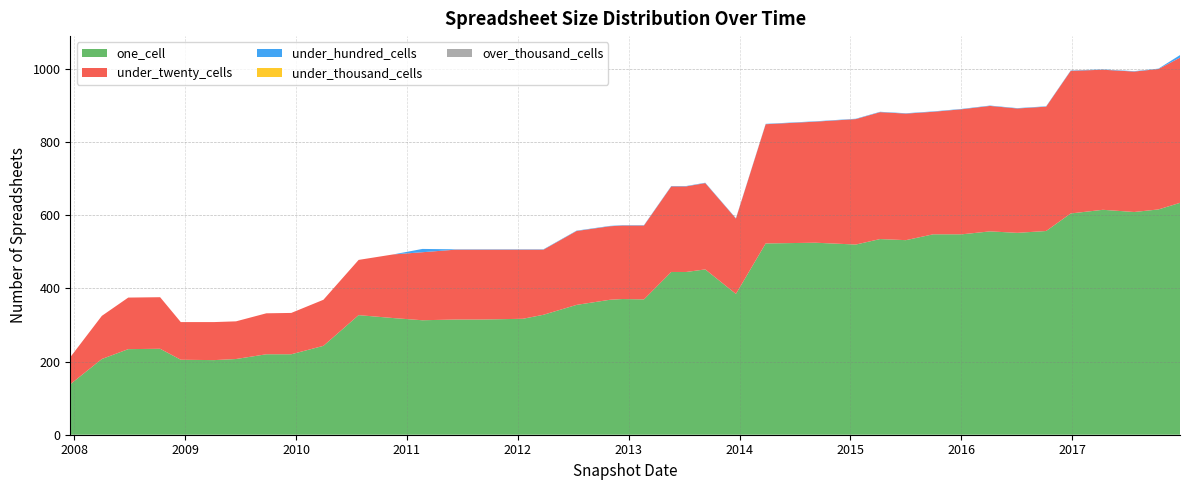

Reading right to left, extract all data points from this chart.

one_cell: 2017-12-22=634	2017-10-12=616	2017-07-24=609	2017-04-12=615	2016-12-27=605	2016-10-07=557	2016-07-04=552	2016-04-05=556	2016-01-04=548	2015-10-01=548	2015-07-03=532	2015-04-09=535	2015-01-19=520	2014-09-08=525	2014-03-28=523	2013-12-20=385	2013-09-10=452	2013-07-09=445	2013-05-21=445	2013-02-20=370	2012-12-11=371	2012-10-31=369	2012-07-13=355	2012-03-26=328	2012-01-18=317	2011-09-05=315	2011-06-10=315	2011-02-21=313	2010-11-17=319	2010-07-26=327	2010-04-01=243	2009-12-16=220	2009-09-25=220	2009-06-17=207	2009-04-06=204	2008-12-17=205	2008-10-10=235	2008-06-27=234	2008-04-01=207	2007-12-19=138
under_twenty_cells: 2017-12-22=397	2017-10-12=384	2017-07-24=384	2017-04-12=383	2016-12-27=390	2016-10-07=340	2016-07-04=340	2016-04-05=343	2016-01-04=342	2015-10-01=335	2015-07-03=346	2015-04-09=347	2015-01-19=343	2014-09-08=331	2014-03-28=326	2013-12-20=206	2013-09-10=236	2013-07-09=234	2013-05-21=234	2013-02-20=202	2012-12-11=201	2012-10-31=201	2012-07-13=202	2012-03-26=178	2012-01-18=189	2011-09-05=191	2011-06-10=191	2011-02-21=186	2010-11-17=174	2010-07-26=151	2010-04-01=126	2009-12-16=113	2009-09-25=112	2009-06-17=103	2009-04-06=104	2008-12-17=103	2008-10-10=141	2008-06-27=141	2008-04-01=118	2007-12-19=74
under_hundred_cells: 2017-12-22=7	2017-10-12=1	2017-07-24=1	2017-04-12=1	2016-12-27=1	2016-10-07=1	2016-07-04=1	2016-04-05=1	2016-01-04=1	2015-10-01=1	2015-07-03=1	2015-04-09=1	2015-01-19=1	2014-09-08=1	2014-03-28=1	2013-12-20=1	2013-09-10=1	2013-07-09=1	2013-05-21=1	2013-02-20=1	2012-12-11=1	2012-10-31=1	2012-07-13=1	2012-03-26=1	2012-01-18=1	2011-09-05=1	2011-06-10=1	2011-02-21=9	2010-11-17=0	2010-07-26=0	2010-04-01=0	2009-12-16=0	2009-09-25=0	2009-06-17=0	2009-04-06=0	2008-12-17=0	2008-10-10=0	2008-06-27=0	2008-04-01=0	2007-12-19=0
under_thousand_cells: 2017-12-22=0	2017-10-12=0	2017-07-24=0	2017-04-12=0	2016-12-27=0	2016-10-07=0	2016-07-04=0	2016-04-05=0	2016-01-04=0	2015-10-01=0	2015-07-03=0	2015-04-09=0	2015-01-19=0	2014-09-08=0	2014-03-28=0	2013-12-20=0	2013-09-10=0	2013-07-09=0	2013-05-21=0	2013-02-20=0	2012-12-11=0	2012-10-31=0	2012-07-13=0	2012-03-26=0	2012-01-18=0	2011-09-05=0	2011-06-10=0	2011-02-21=0	2010-11-17=0	2010-07-26=0	2010-04-01=0	2009-12-16=0	2009-09-25=0	2009-06-17=0	2009-04-06=0	2008-12-17=0	2008-10-10=0	2008-06-27=0	2008-04-01=0	2007-12-19=0
over_thousand_cells: 2017-12-22=0	2017-10-12=0	2017-07-24=0	2017-04-12=0	2016-12-27=0	2016-10-07=0	2016-07-04=0	2016-04-05=0	2016-01-04=0	2015-10-01=0	2015-07-03=0	2015-04-09=0	2015-01-19=0	2014-09-08=0	2014-03-28=0	2013-12-20=0	2013-09-10=0	2013-07-09=0	2013-05-21=0	2013-02-20=0	2012-12-11=0	2012-10-31=0	2012-07-13=0	2012-03-26=0	2012-01-18=0	2011-09-05=0	2011-06-10=0	2011-02-21=0	2010-11-17=0	2010-07-26=0	2010-04-01=0	2009-12-16=0	2009-09-25=0	2009-06-17=0	2009-04-06=0	2008-12-17=0	2008-10-10=0	2008-06-27=0	2008-04-01=0	2007-12-19=0